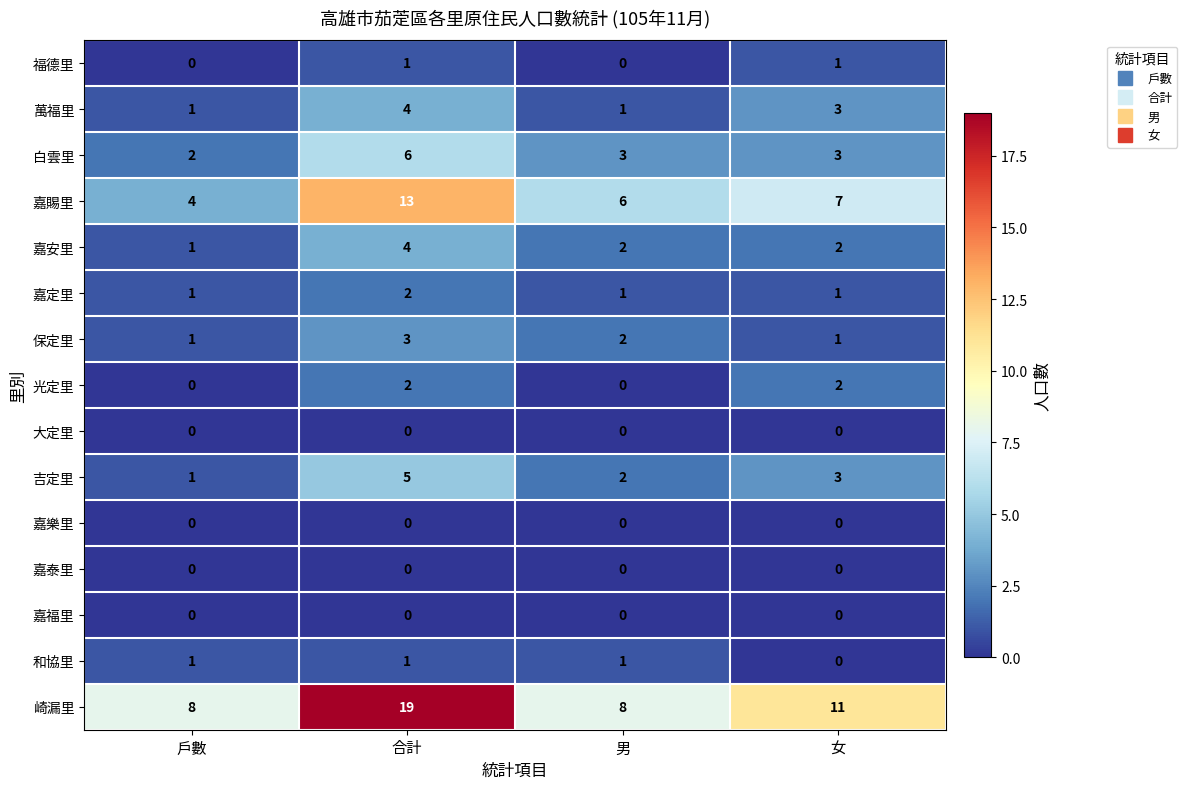

Where does the 崎漏里 series first go above 11?

合計